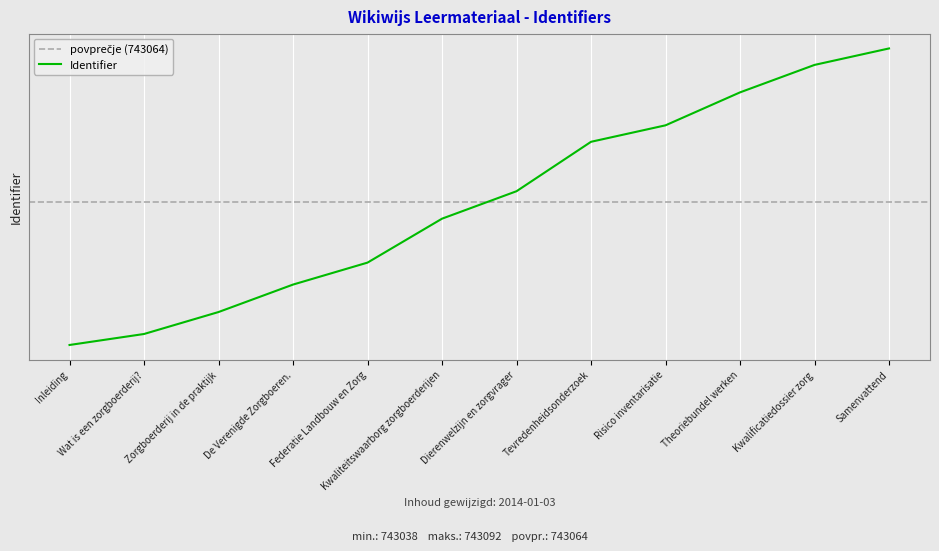

What is the greatest value displayed?

743092